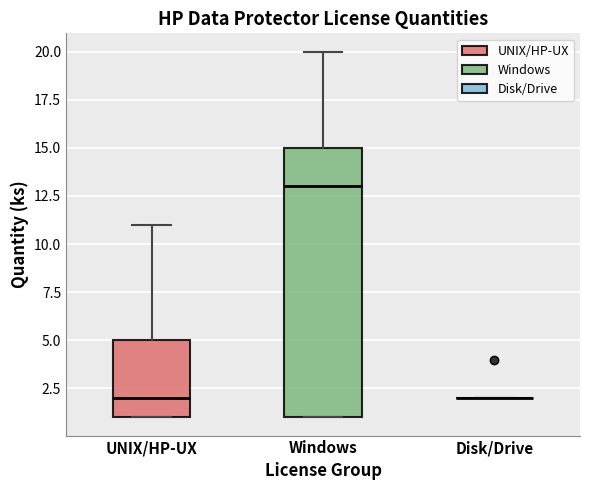

Where does the median line of the box for Windows sit on the y-axis? The values are not printed on the chart, so give them approximately, as read against the axis.

13